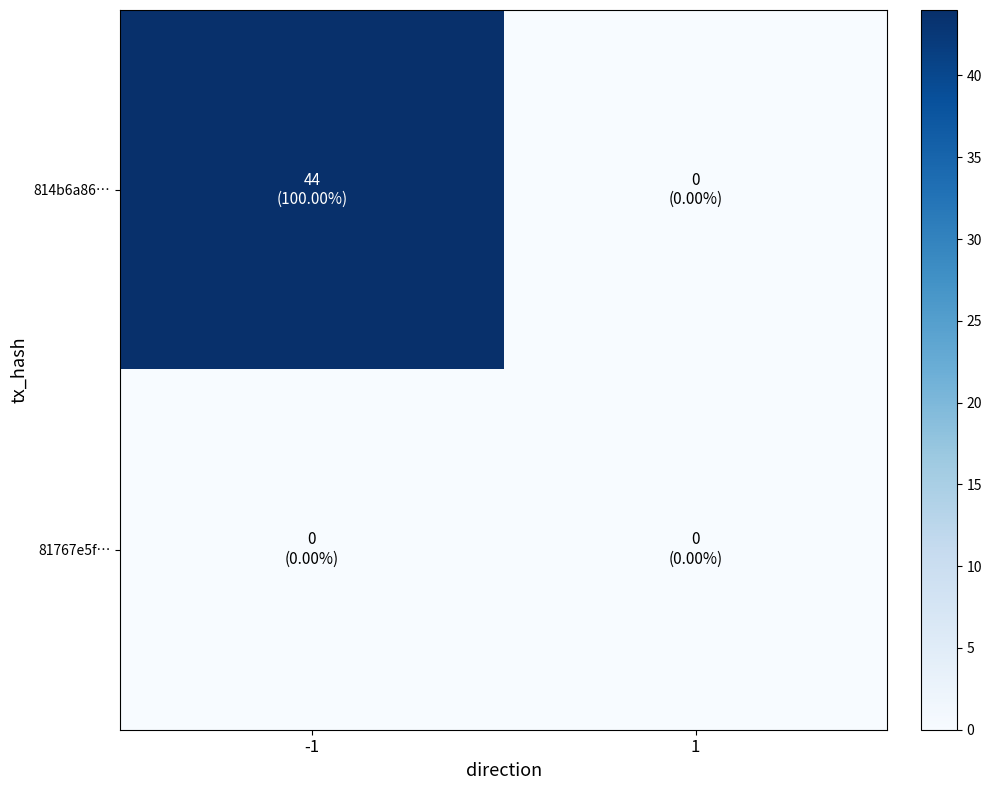

List the series in order of their overall mean, highest first.

814b6a86…, 81767e5f…